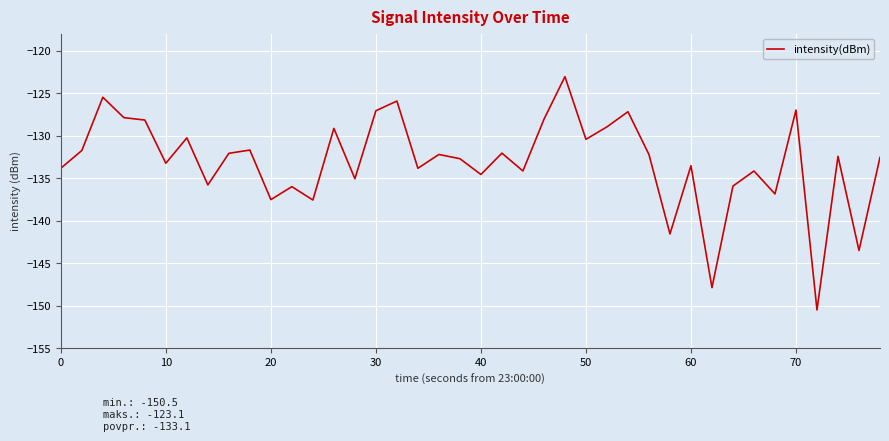

What is the greatest value displayed?

-123.1